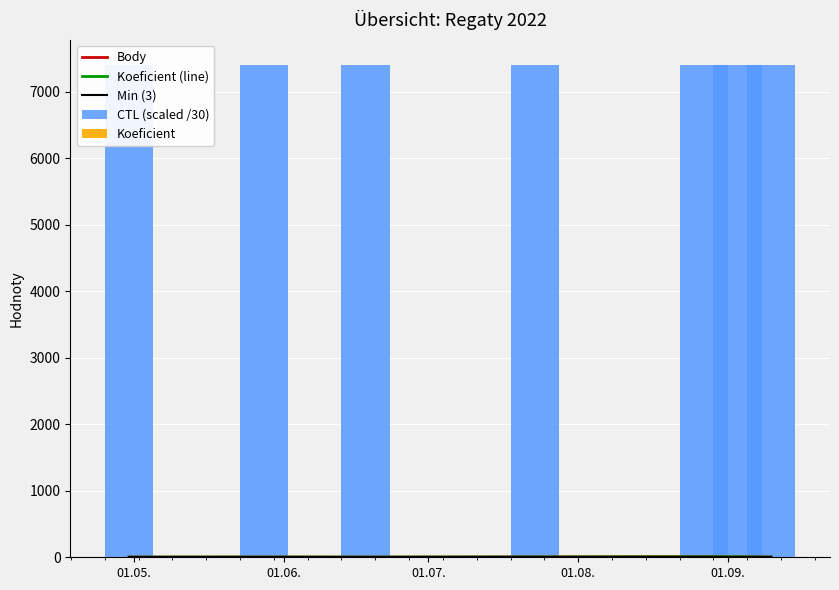

How many groups of bars are there?

7